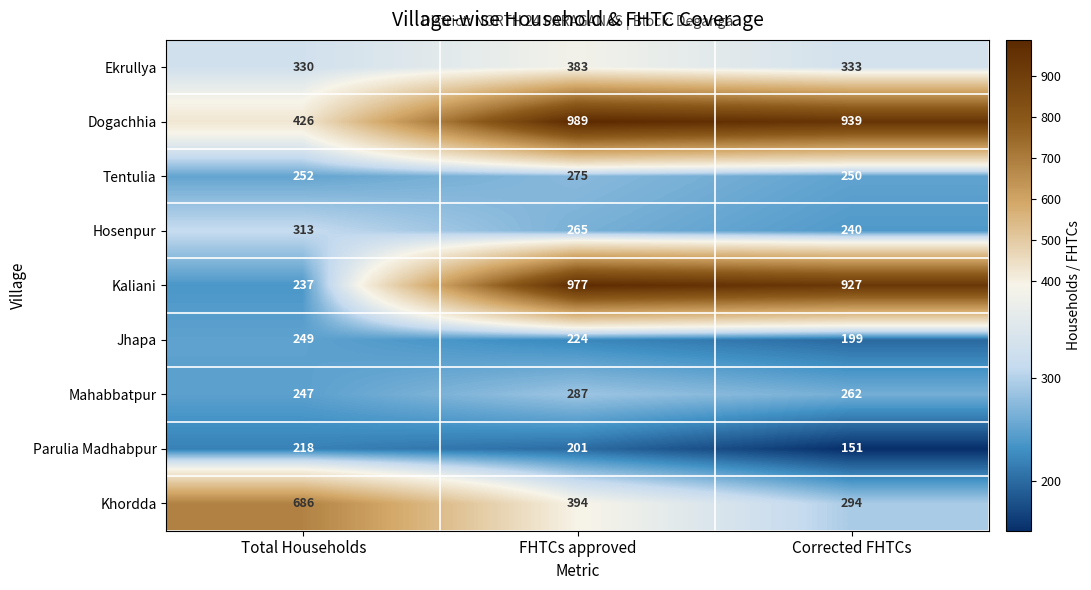

Is it true that Khordda equals 155 at Corrected FHTCs?

False